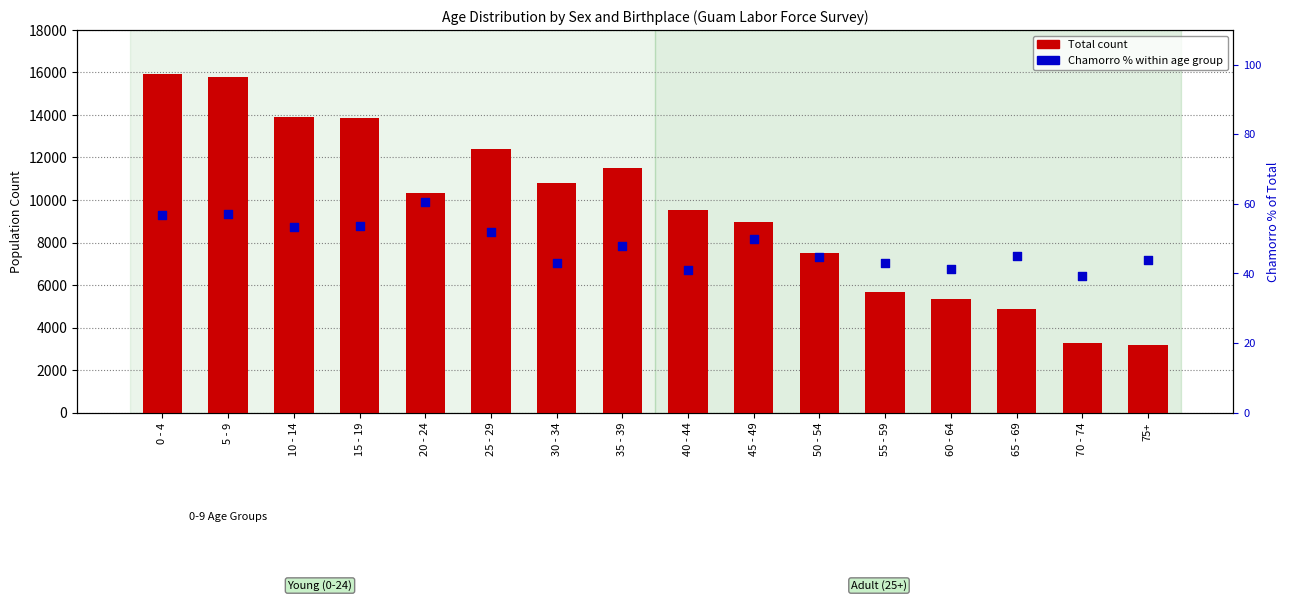

Is the value of Chamorro % of Total at 40 - 44 greater than the value of Total at 70 - 74?

No